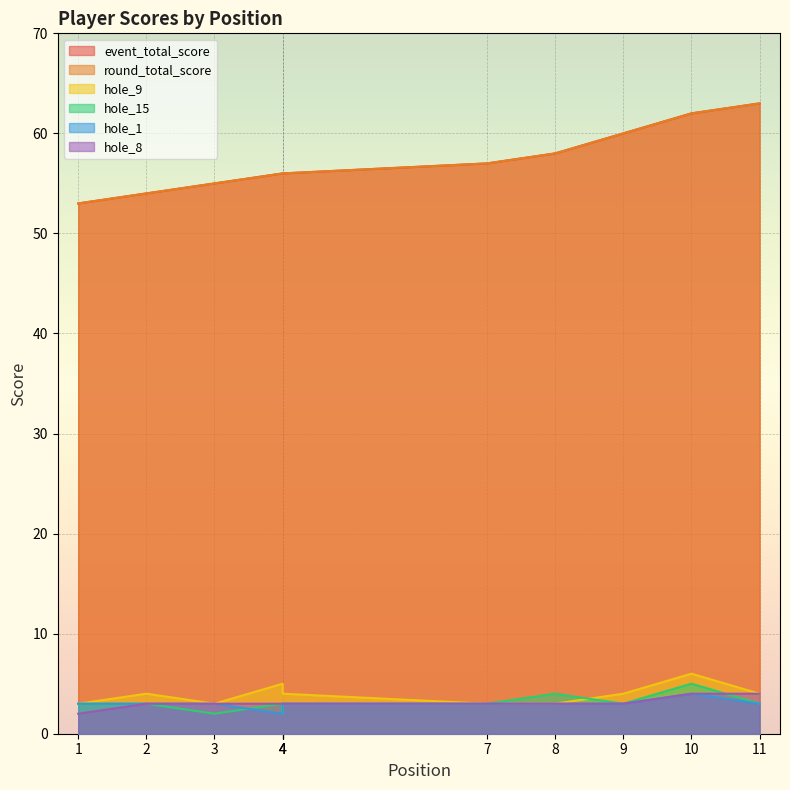

What are all the series names shown in the legend?

event_total_score, round_total_score, hole_9, hole_15, hole_1, hole_8